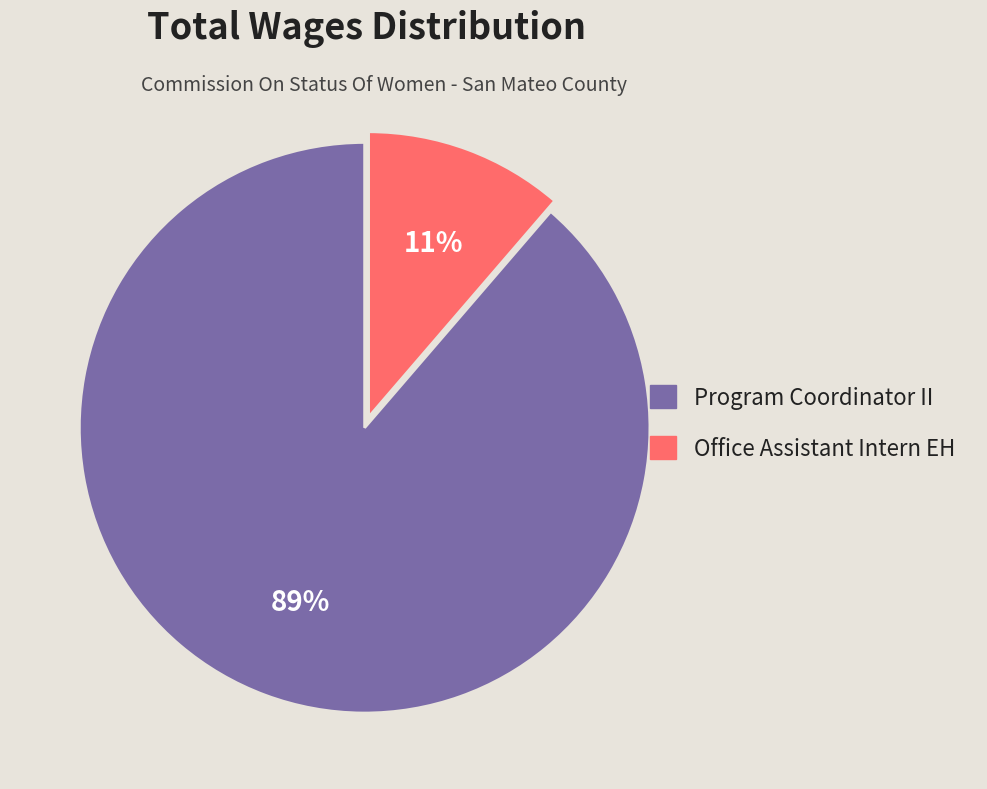

Rank the categories by value from lowest to highest.

Office Assistant Intern EH, Program Coordinator II